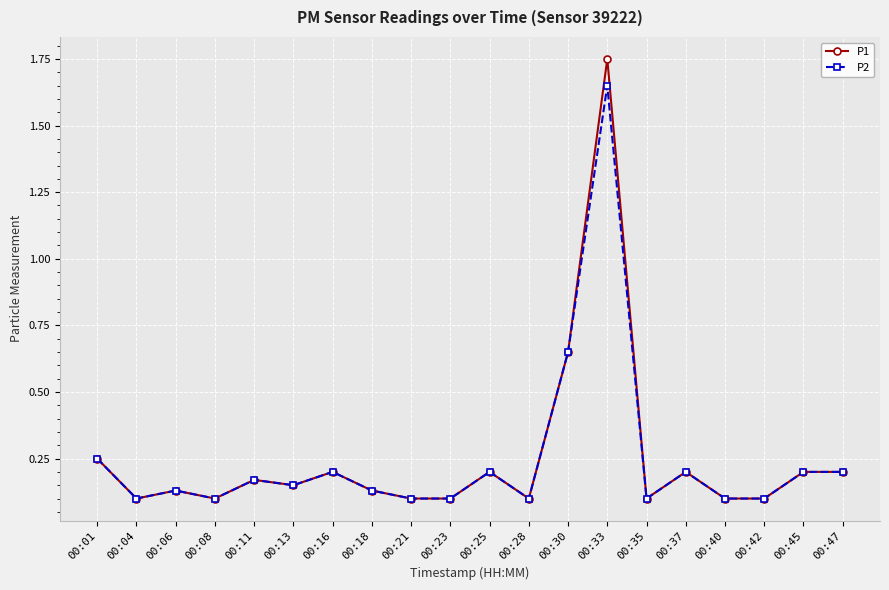

List the series in order of their peak value, highest first.

P1, P2